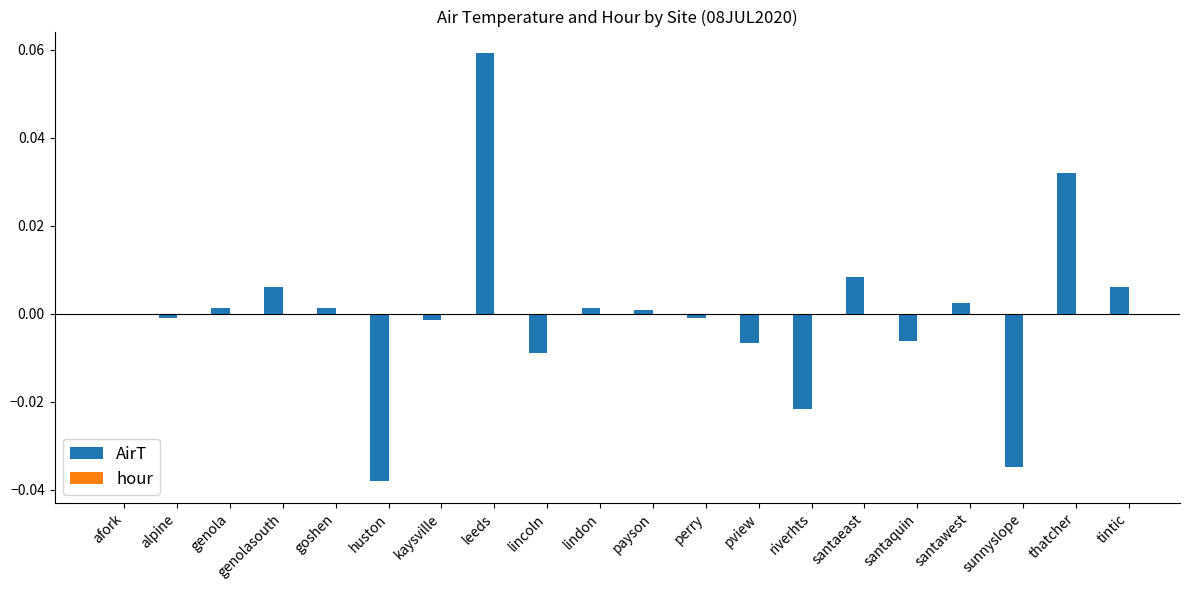

Between tintic and riverhts, which is larger?

tintic